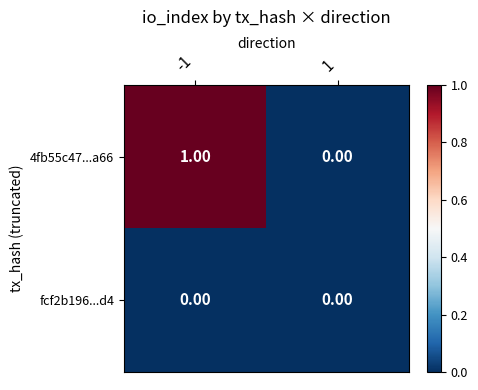

Which series changed the most between -1 and 1?

4fb55c47...a66